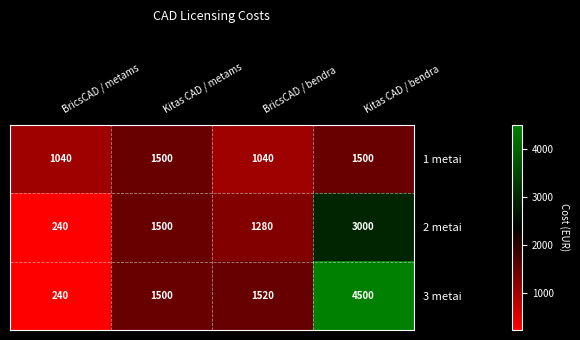

Reading left to right, what are all the values shown in this chart?

1 metai: 1040	1500	1040	1500
2 metai: 240	1500	1280	3000
3 metai: 240	1500	1520	4500